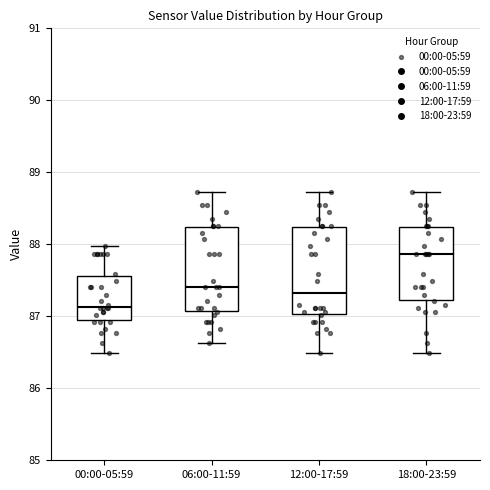

Reading left to right, read every box against the y-axis: the position of its median line, the range the box covers, and the ends of its whiskers. The values are not printed on the chart, so give them approximately, as read against the axis.

00:00-05:59: median 87.1, box 86.9 to 87.6, whiskers 86.5 to 88.0
06:00-11:59: median 87.4, box 87.1 to 88.2, whiskers 86.6 to 88.7
12:00-17:59: median 87.3, box 87.0 to 88.2, whiskers 86.5 to 88.7
18:00-23:59: median 87.9, box 87.2 to 88.2, whiskers 86.5 to 88.7